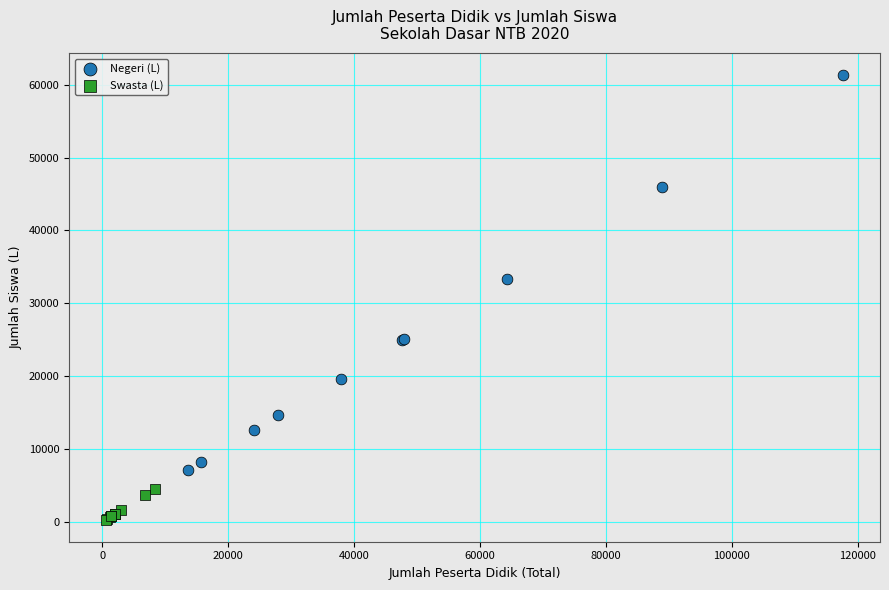

Which series reaches the maximum Y coordinate?

Negeri (L)